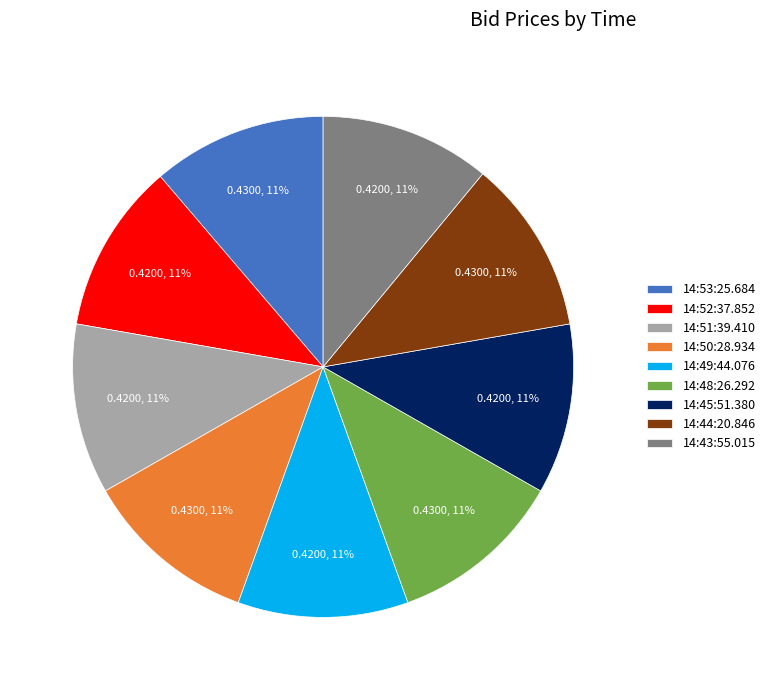

Is there any slice that represents more than half of the pie?

No